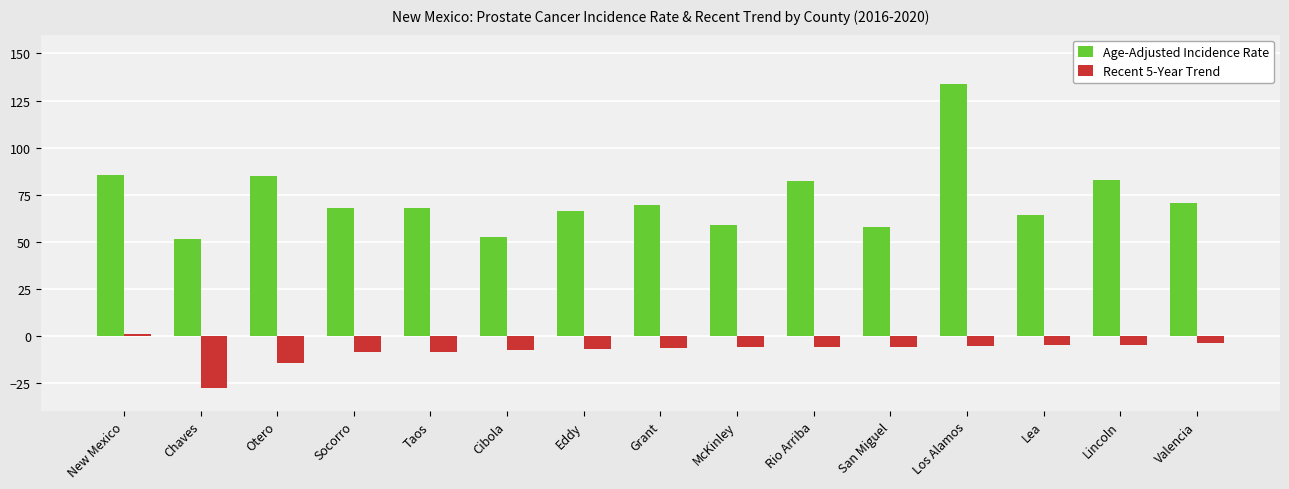

How many groups of bars are there?

15